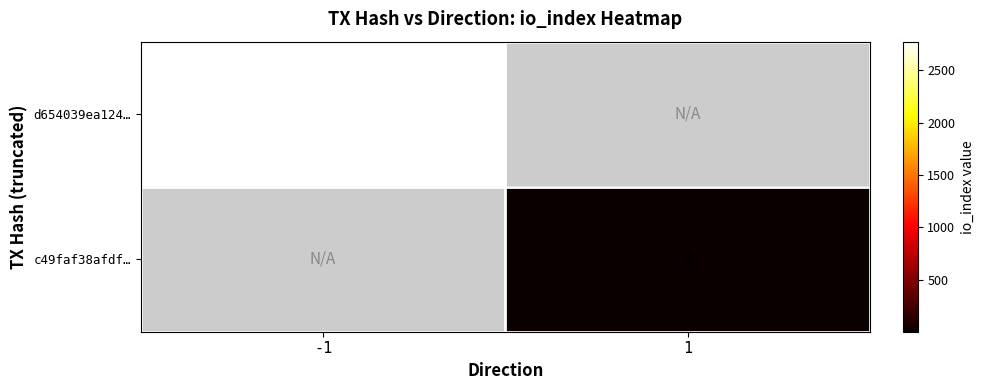

Is it true that d654039ea124… equals 2773 at -1?

True